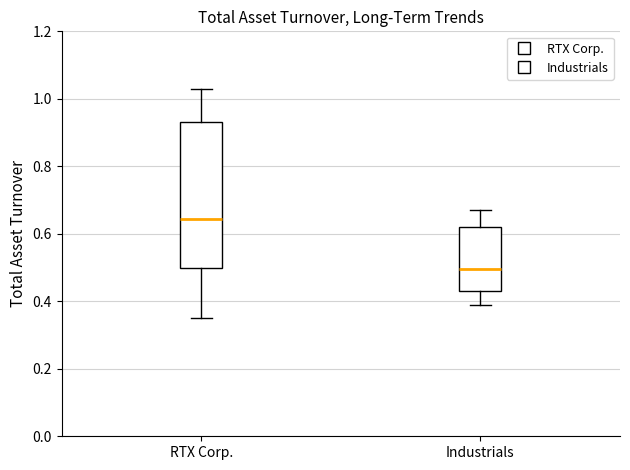

Which box is the tallest, from its lower edge to its upper edge?

RTX Corp.